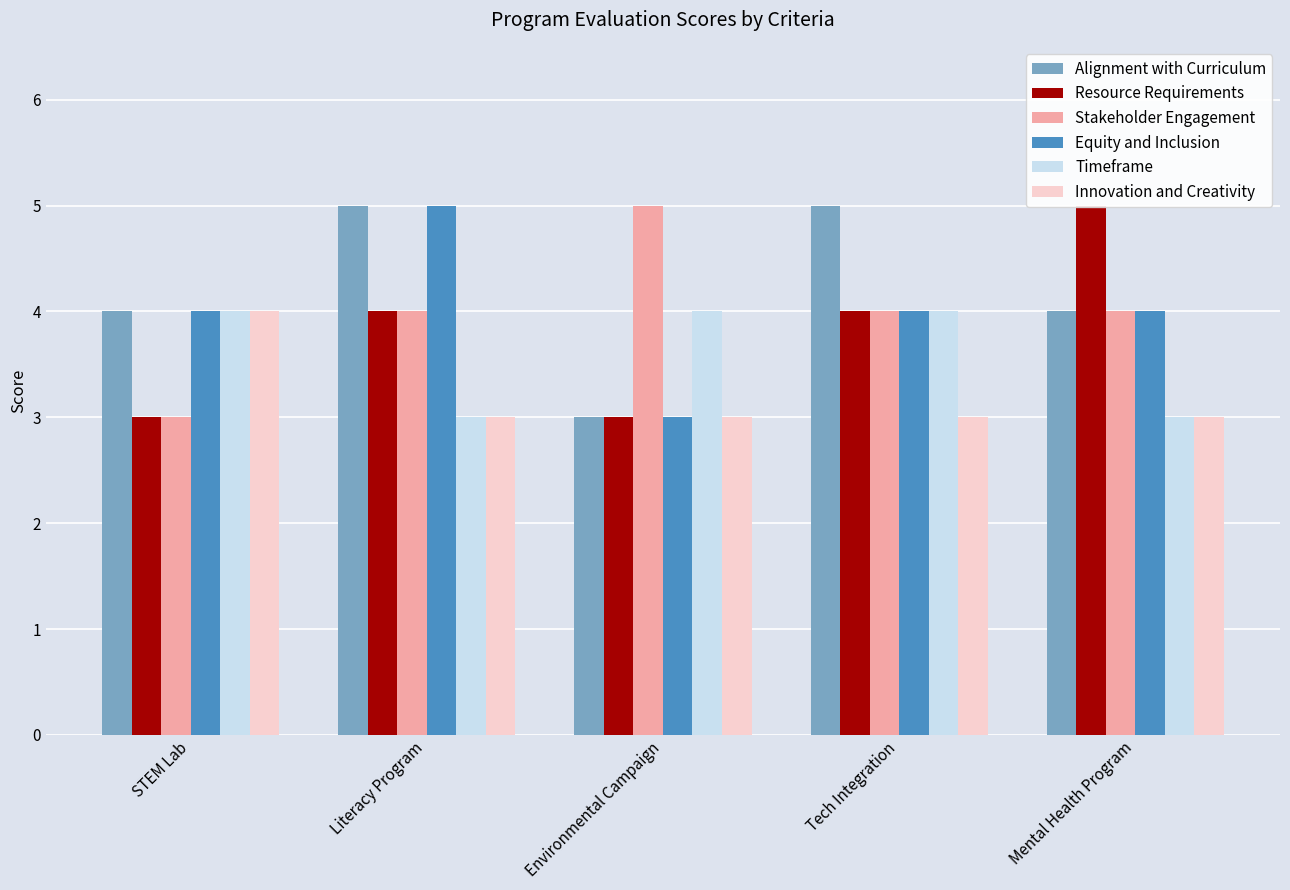

What value does the Innovation and Creativity series have at STEM Lab?

4